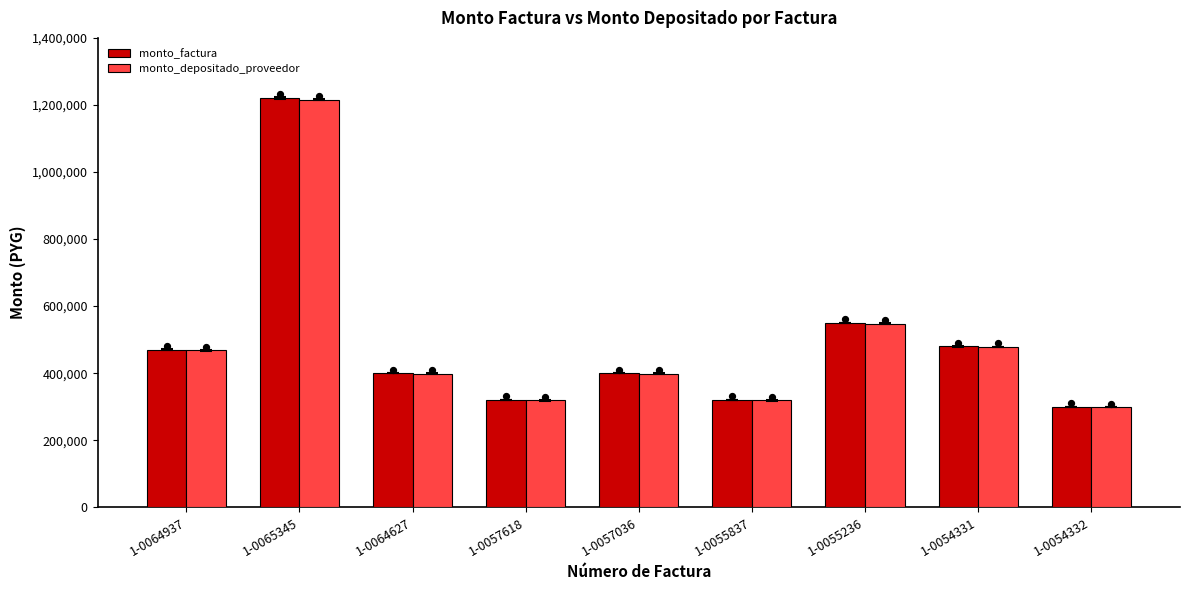

Is the value of monto_depositado_proveedor at 1-0055236 greater than the value of monto_factura at 1-0055236?

No